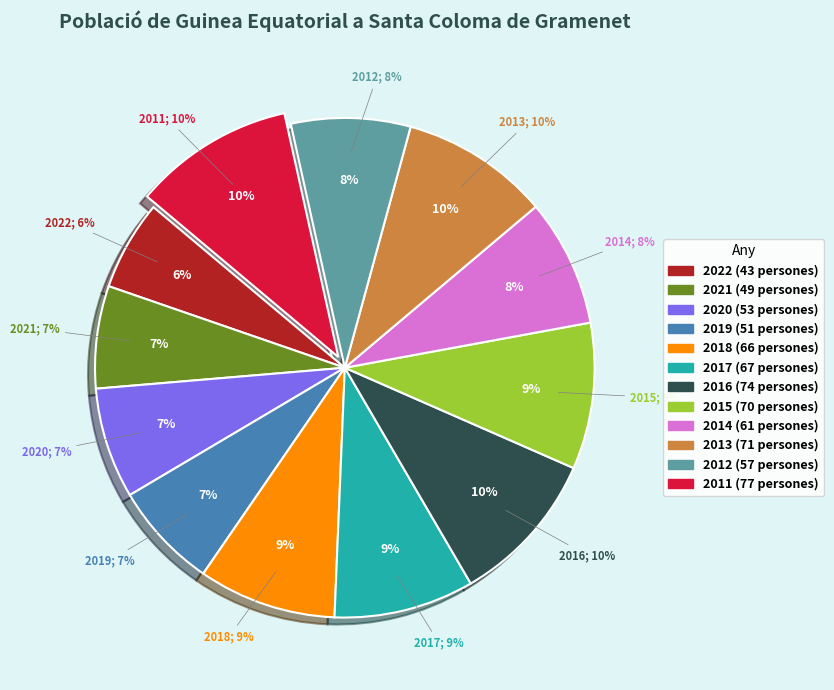

The 2021 slice represents 22% of the pie. True or false?

False